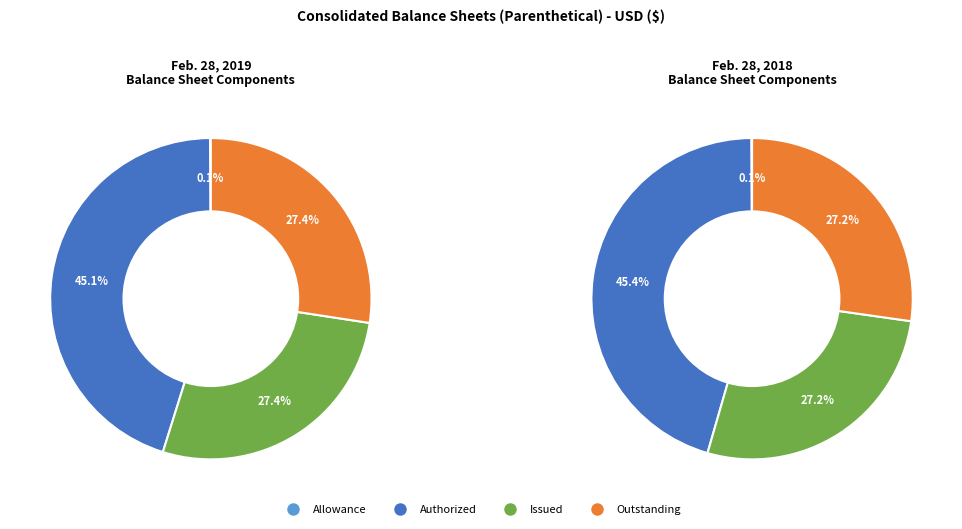

What portion of the pie excludes Common stock, issued shares?

72.6%